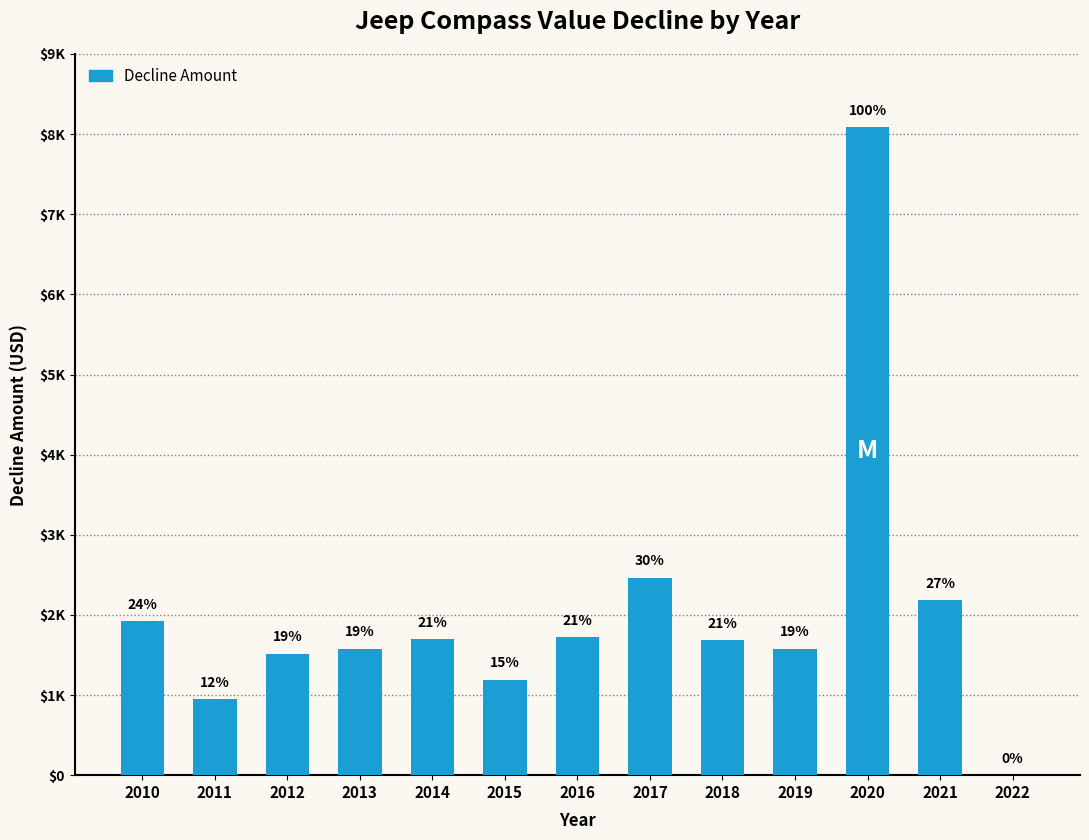

Is it true that the value at 2014 is 1696?

True